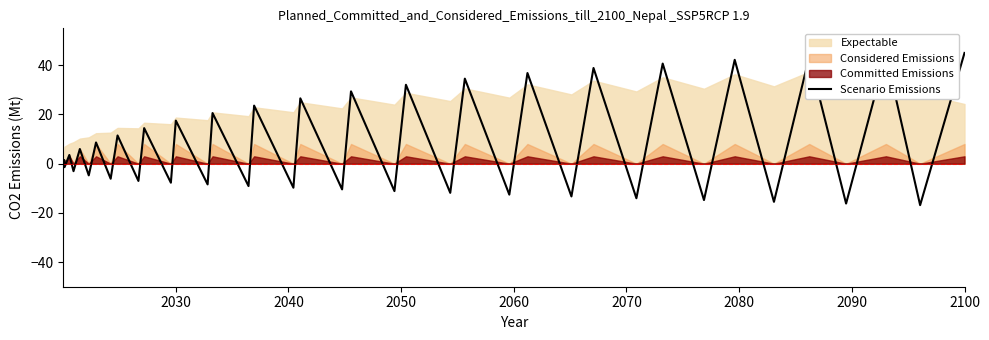

How many points are lower than both their immediate neighbors (excluding endpoints)?

19